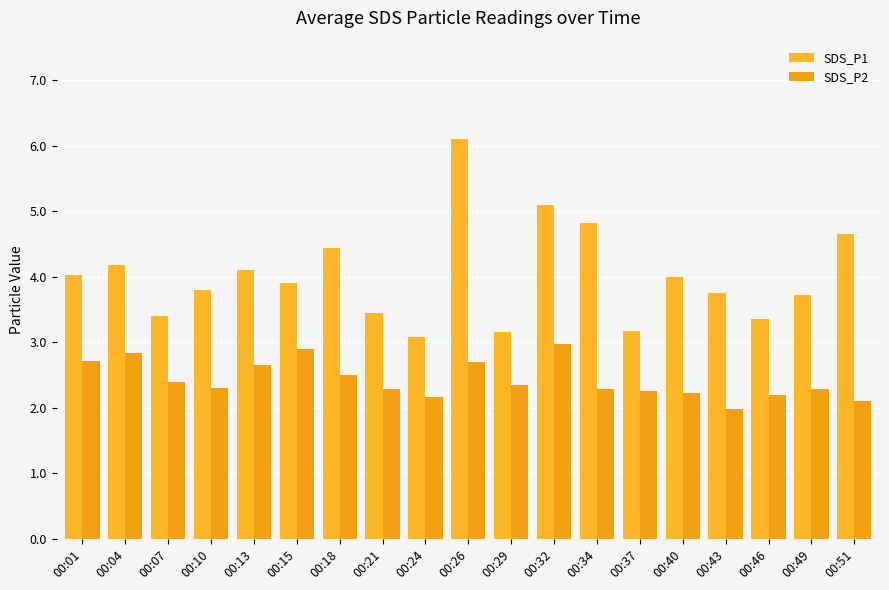

How many data points in SDS_P2 are above 2?

18